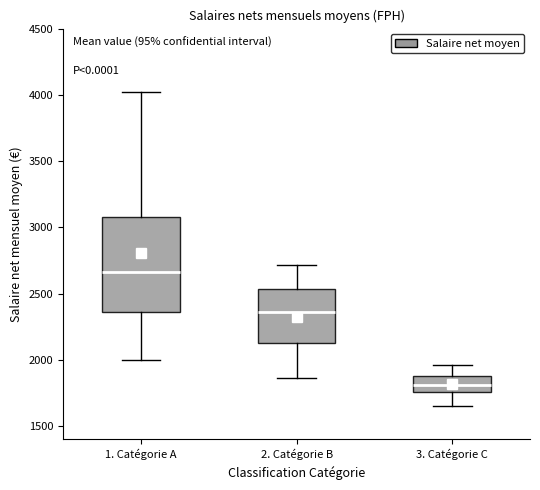

Which box's median line is the highest?

1. Catégorie A